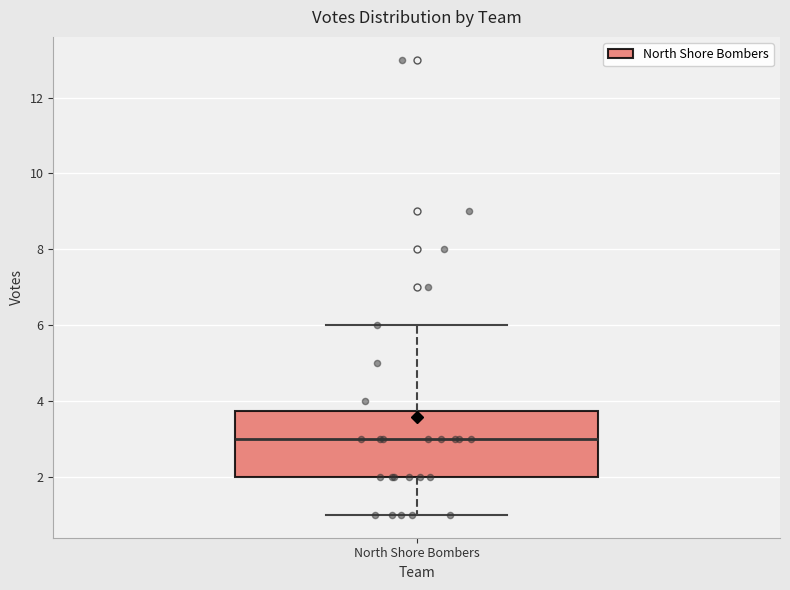

Read this box plot against the y-axis: the position of the median line, the range covered by the box, and the ends of both whiskers. The values are not printed on the chart, so give them approximately, as read against the axis.

median 3.0, box 2.0 to 3.8, whiskers 1.0 to 6.0